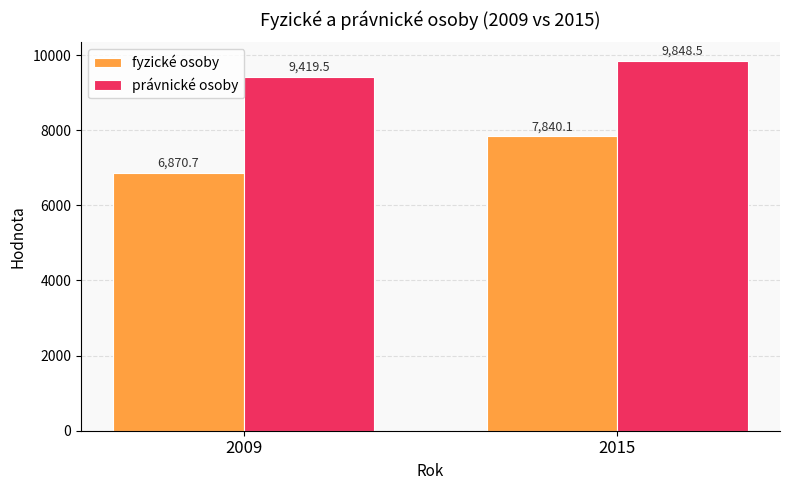

What are all the series names shown in the legend?

fyzické osoby, právnické osoby